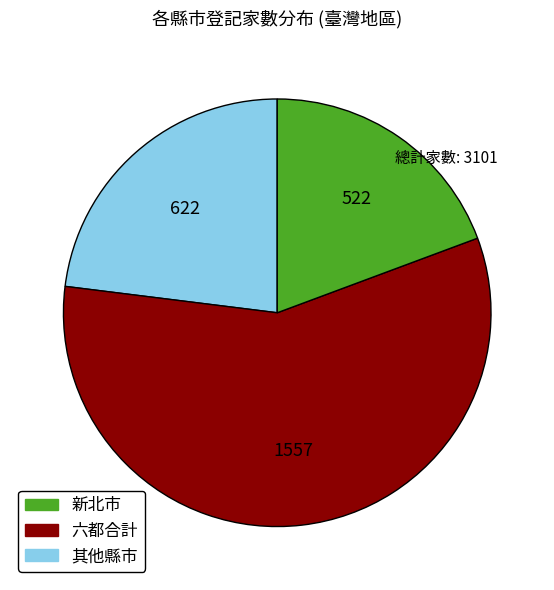

Count the number of slices in the pie.

3